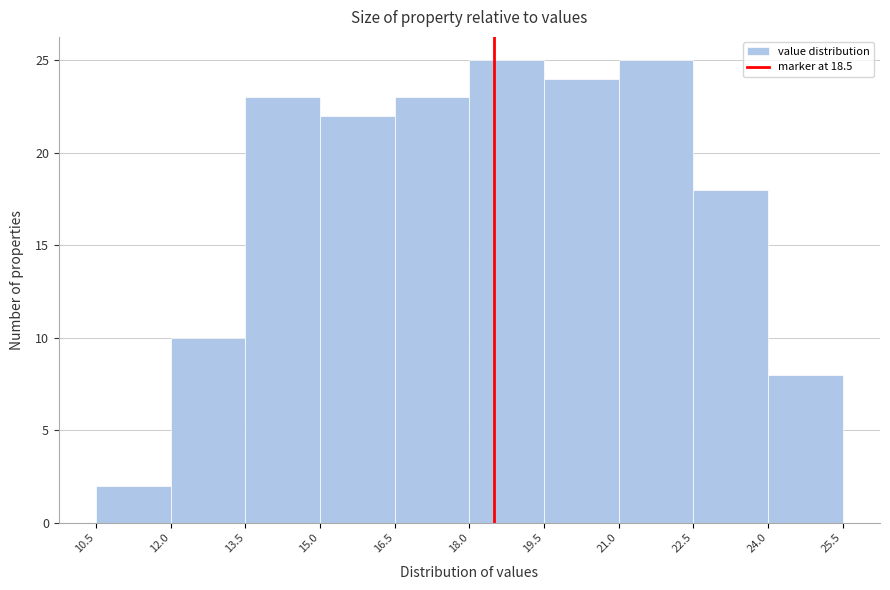

What is the height of the bar covering 16.5 to 18.0 on the x-axis? The values are not printed on the chart, so give them approximately, as read against the axis.

23